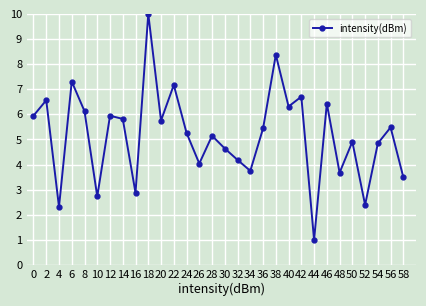

Does the chart have visible grid lines?

Yes